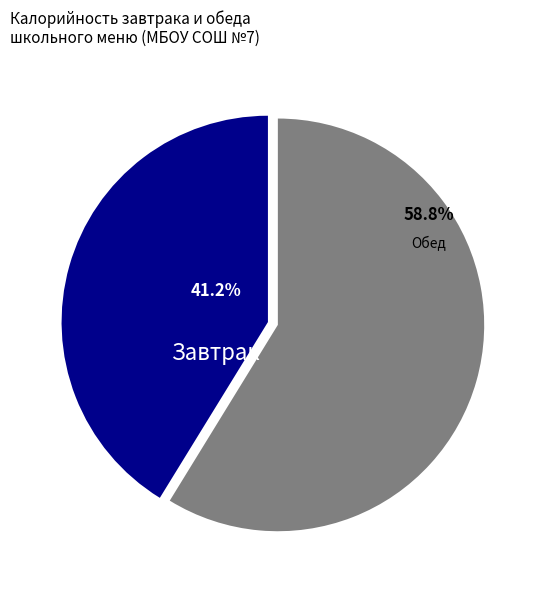

What percentage is NOT represented by Обед?

41.2%